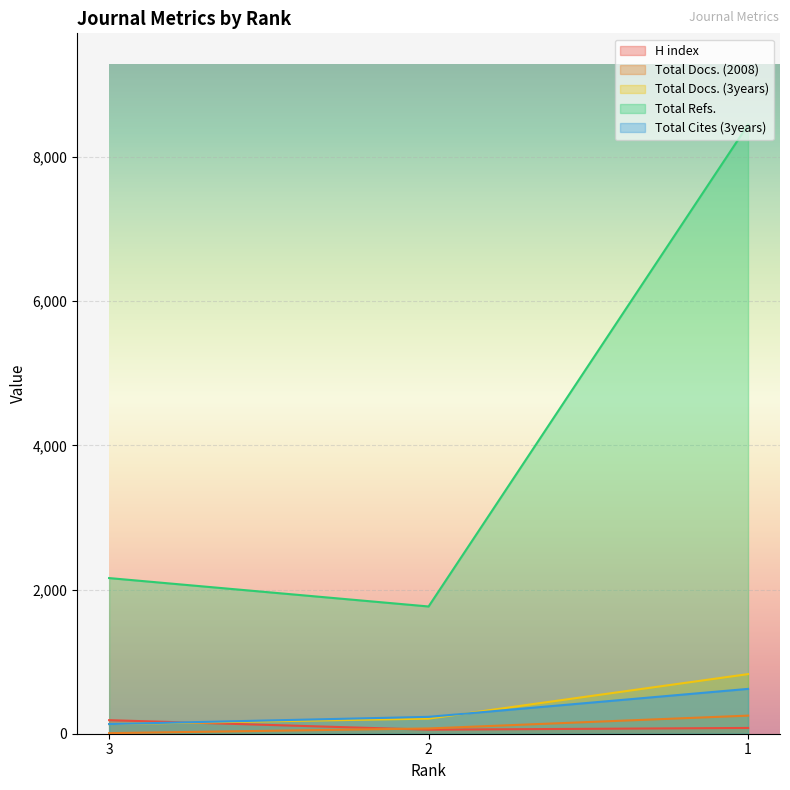

What is the smallest value displayed?

8